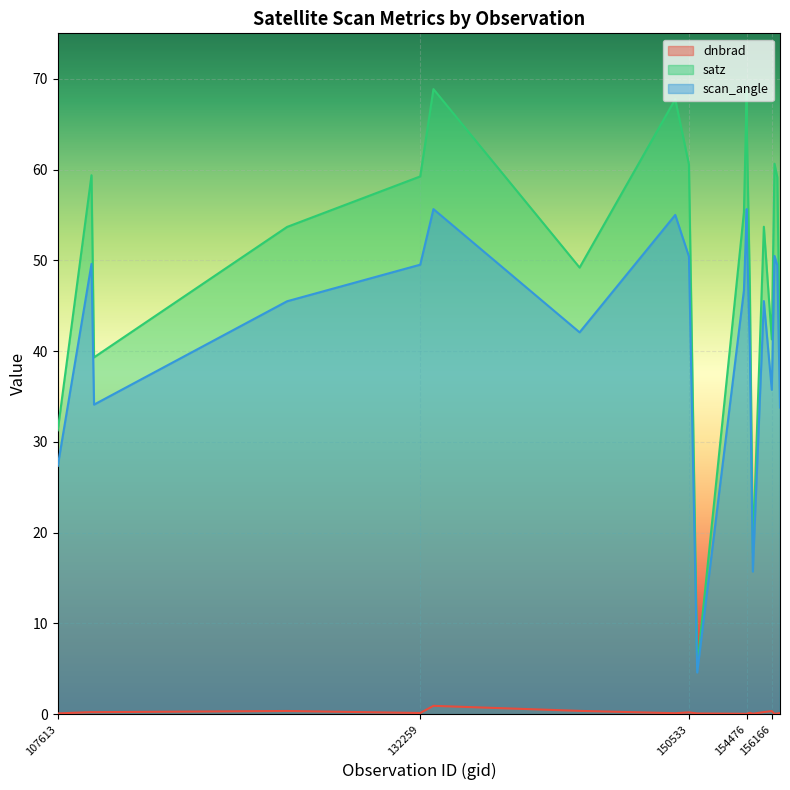

True or false: scan_angle has more than 2 interior local peaks.

True